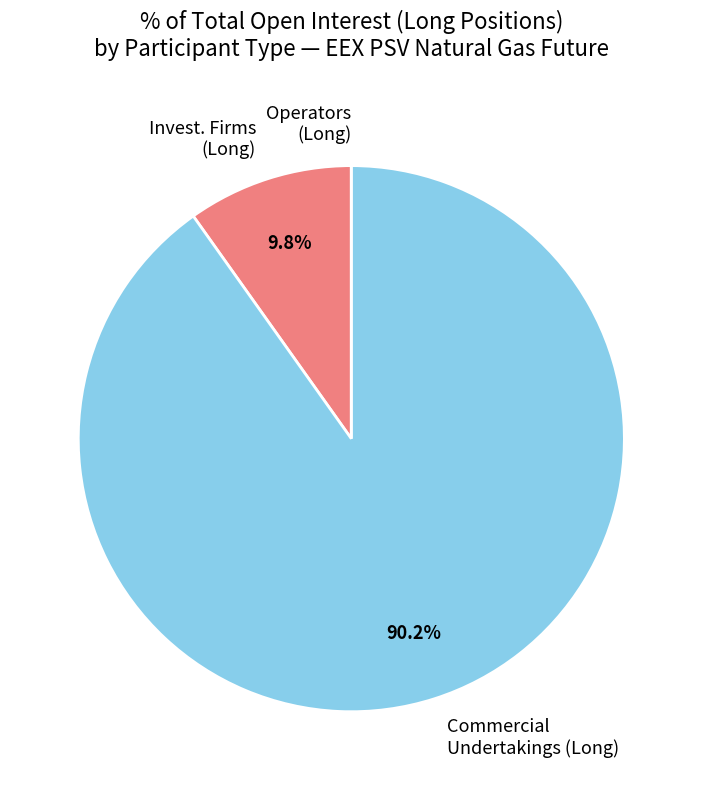

What percentage is NOT represented by Invest. Firms (Long)?

90.2%